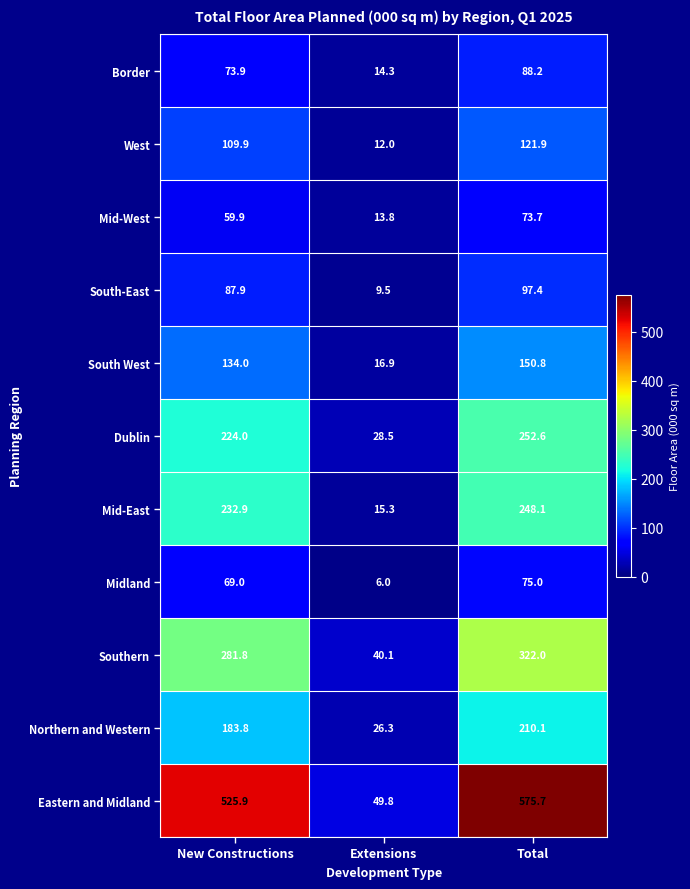

Which series has the largest total across all categories?

Eastern and Midland